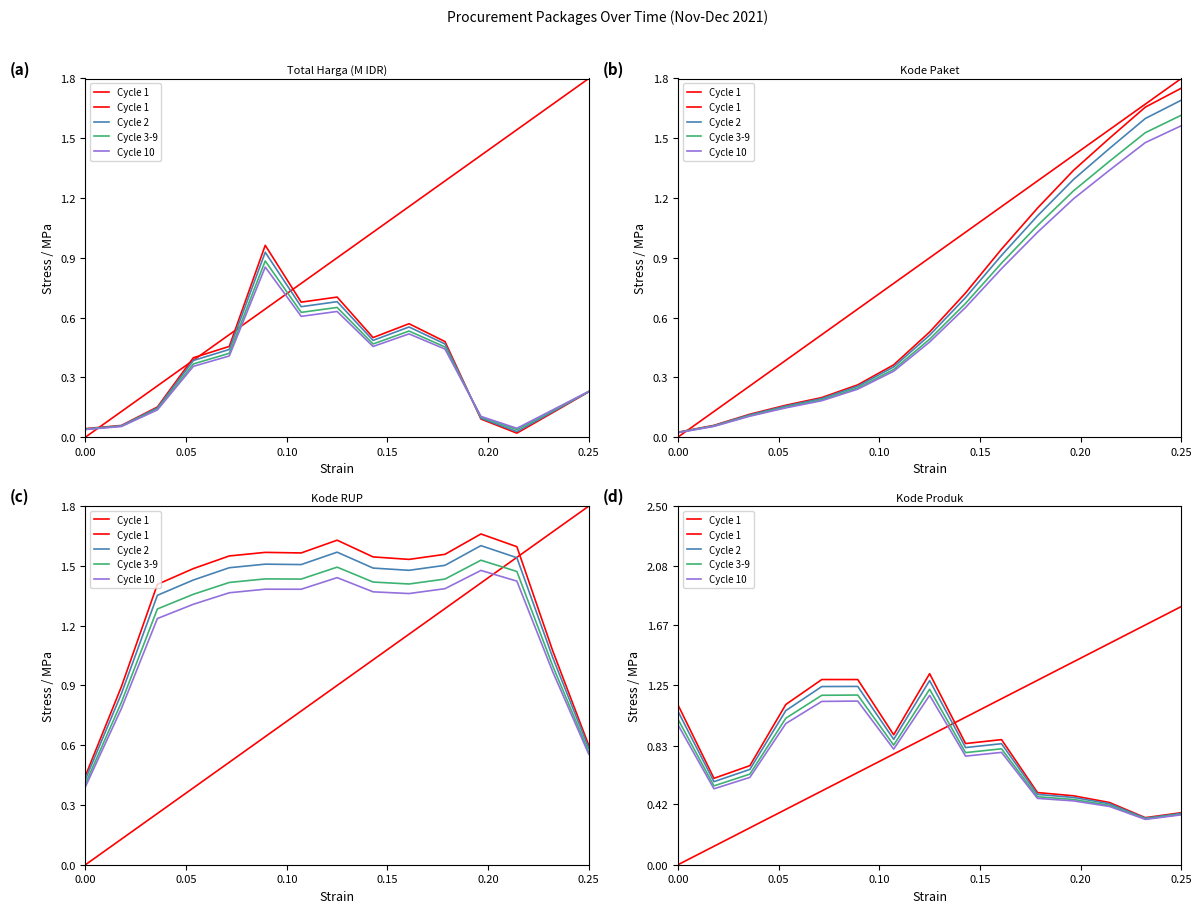

Is it true that Cycle 3-9 equals 0.4 at 0.10?

False